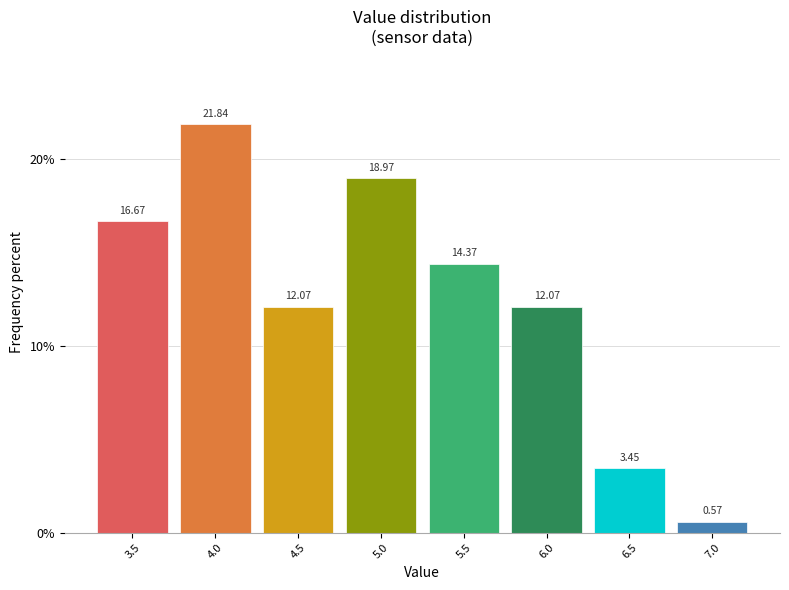

What is the change in value from 5.5 to 6.5?

-10.9